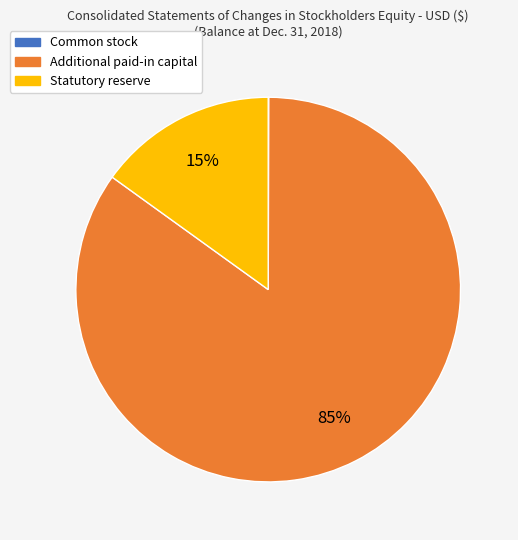

The Statutory reserve slice represents 15% of the pie. True or false?

True